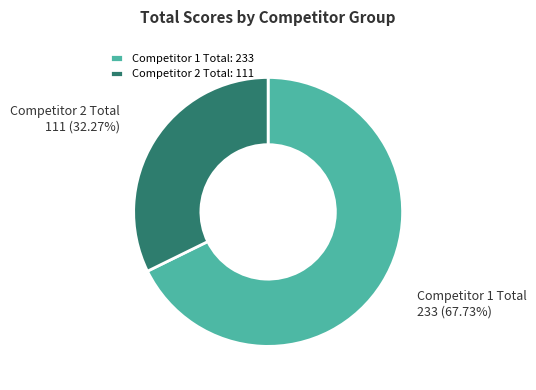

Between Competitor 2 Total and Competitor 1 Total, which is larger?

Competitor 1 Total